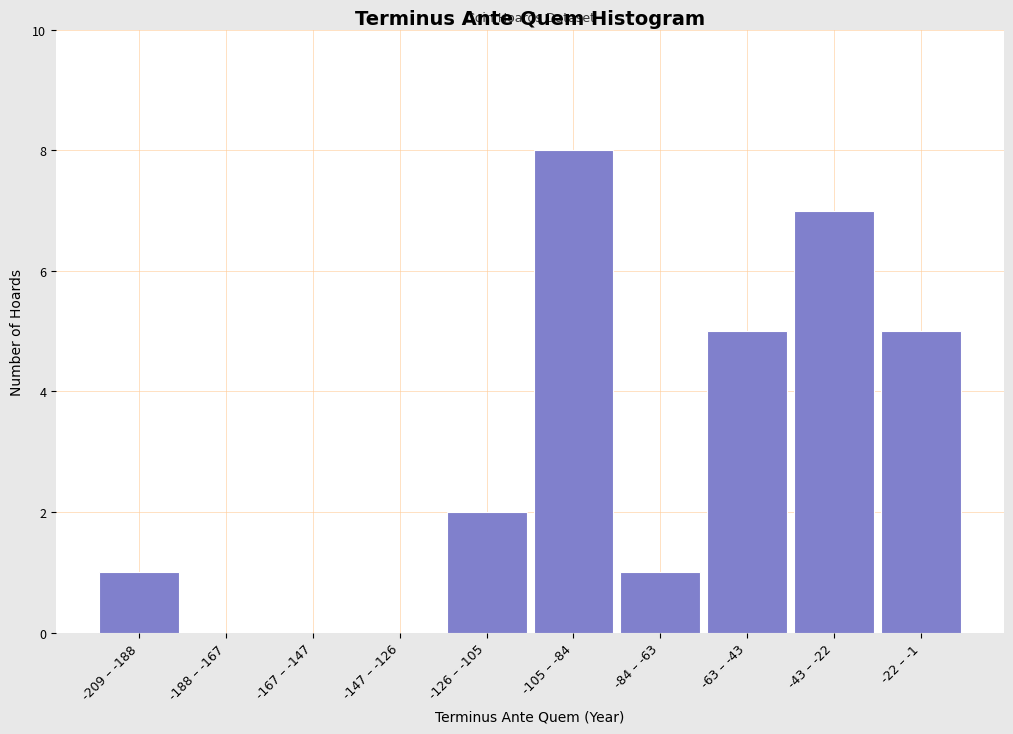

Reading right to left, list all the values displayed in this chart.

-22 – -1=5	-43 – -22=7	-63 – -43=5	-84 – -63=1	-105 – -84=8	-126 – -105=2	-147 – -126=0	-167 – -147=0	-188 – -167=0	-209 – -188=1